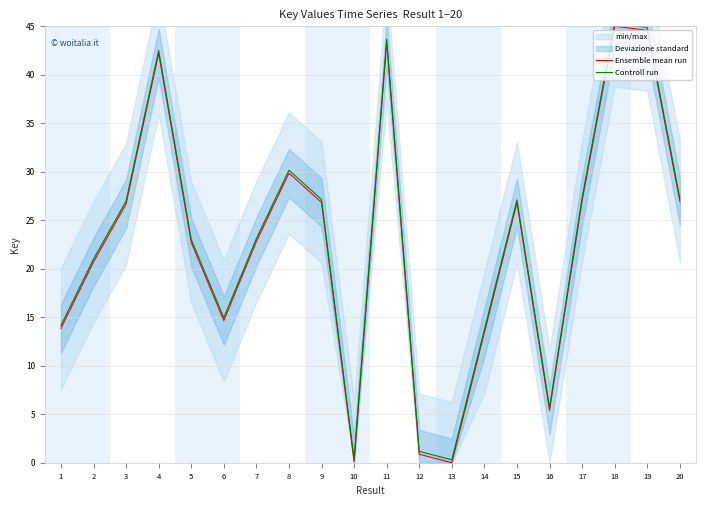

True or false: Controll run has a value of 5.4 at 14.

False